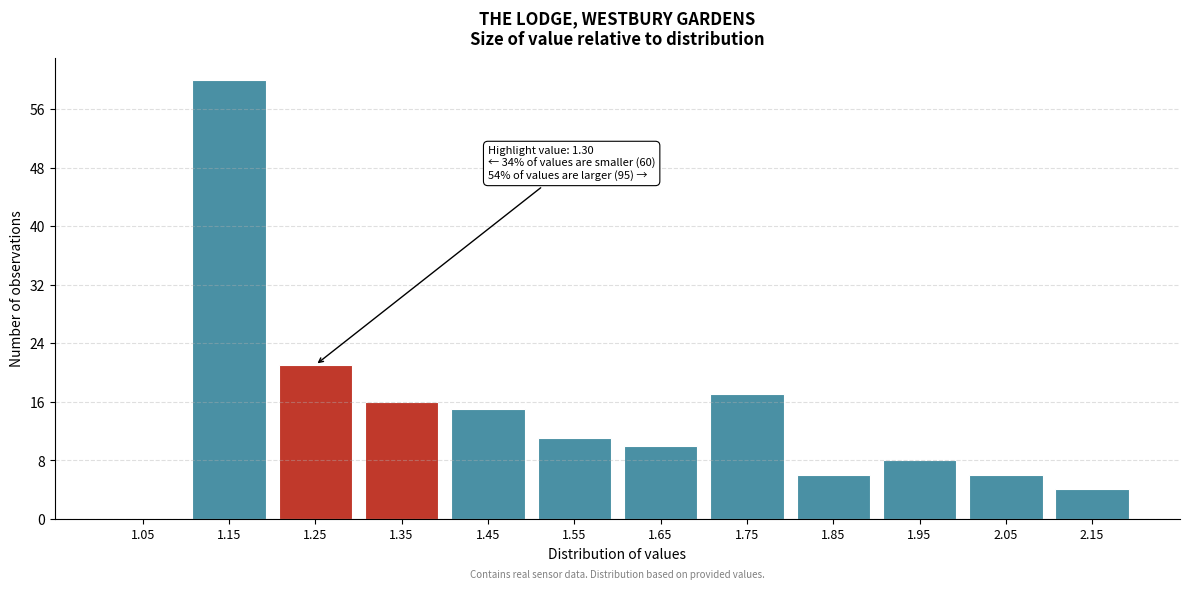

Reading left to right, transcribe all the data shown in this chart.

1.05=0	1.15=60	1.25=21	1.35=16	1.45=15	1.55=11	1.65=10	1.75=17	1.85=6	1.95=8	2.05=6	2.15=4